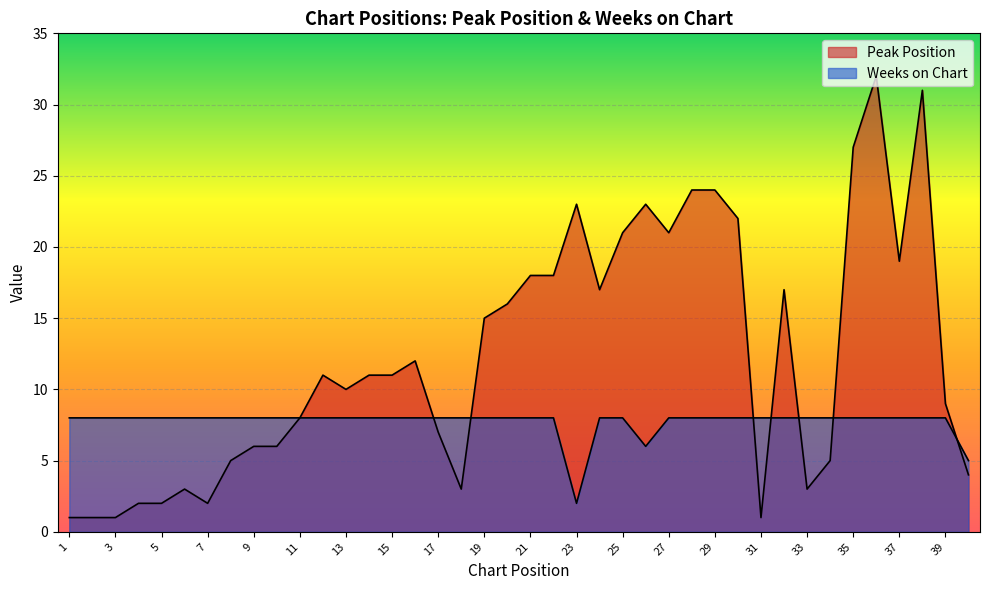

What is the smallest value displayed?

1